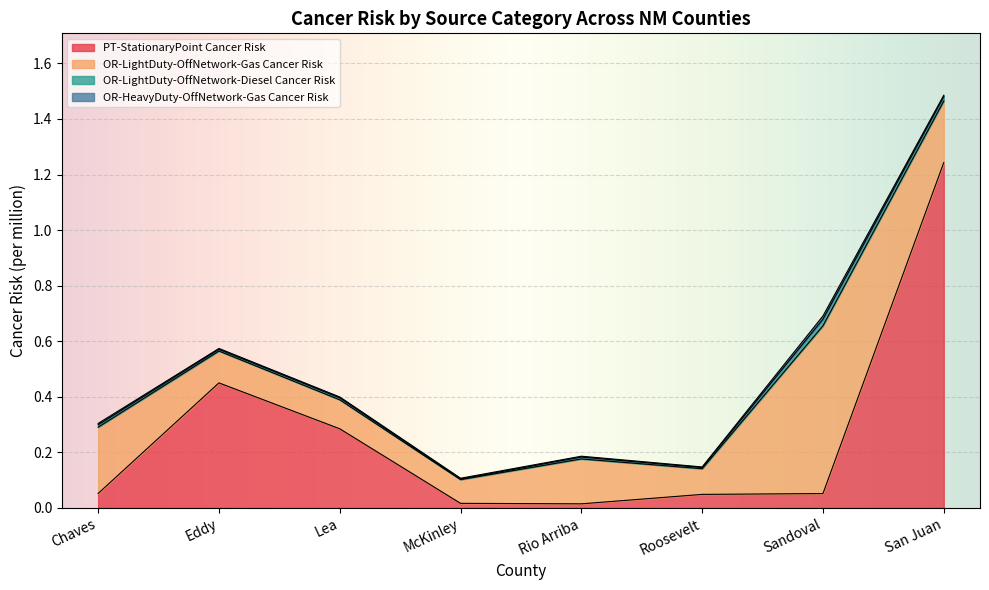

At Chaves, list the series in order from smallest to largest.

OR-HeavyDuty-OffNetwork-Gas Cancer Risk, OR-LightDuty-OffNetwork-Diesel Cancer Risk, PT-StationaryPoint Cancer Risk, OR-LightDuty-OffNetwork-Gas Cancer Risk